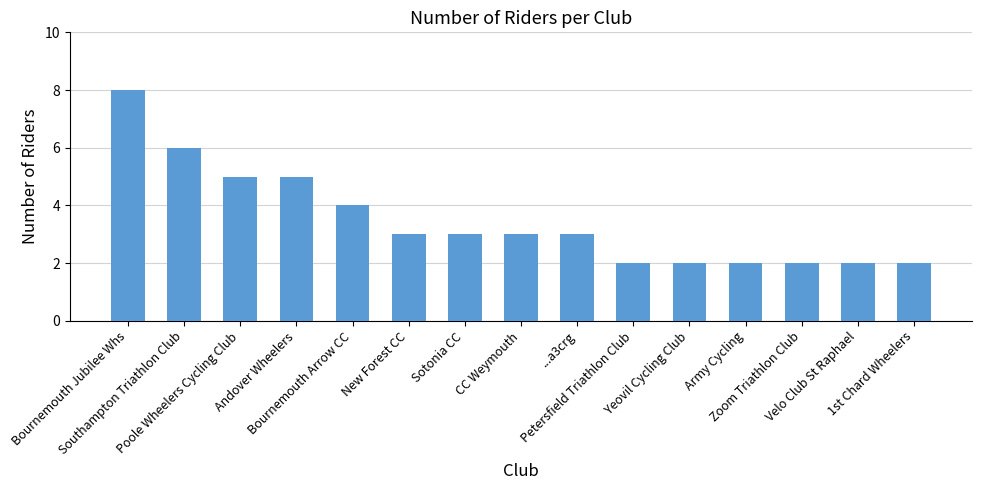

Is it true that the value at Bournemouth Jubilee Whs is 5?

False